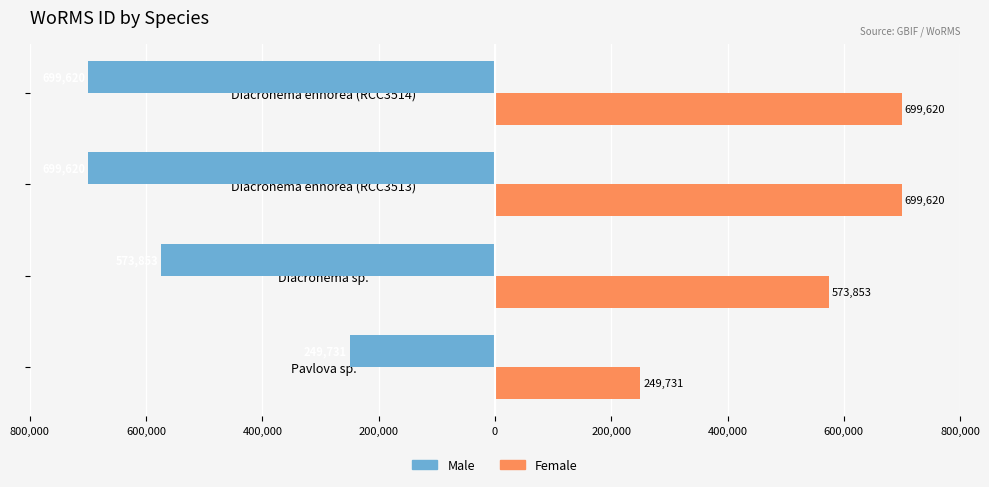

Which series has the largest total across all categories?

Female